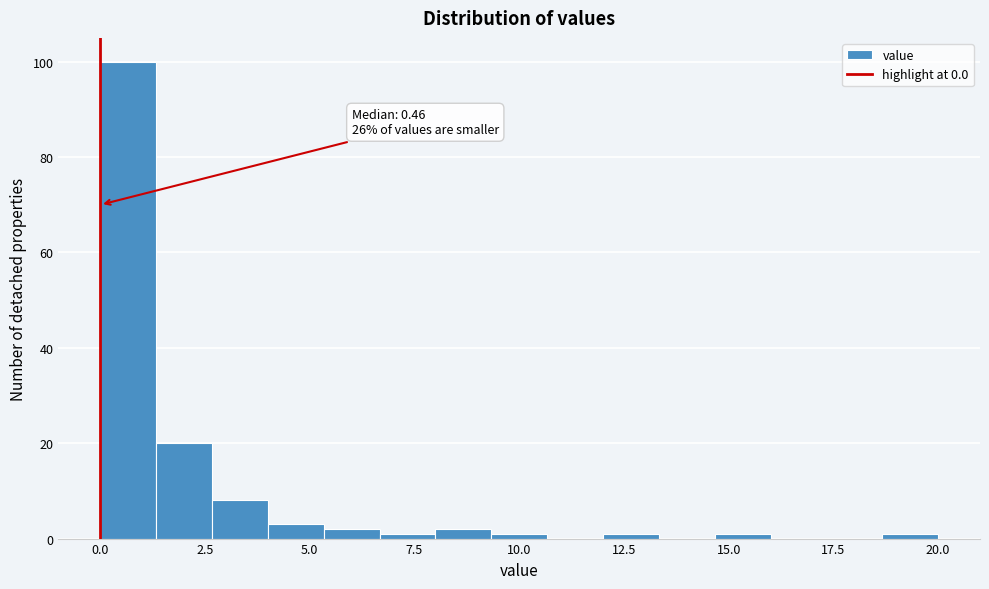

Around what value on the x-axis is the tallest bar? Give the approximate position of its centre, as read against the axis.

0.5